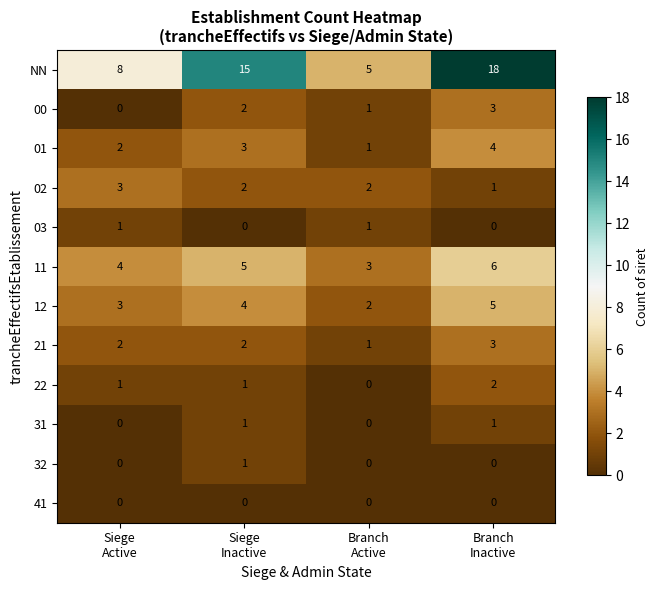

Which series has the widest spread of values?

NN